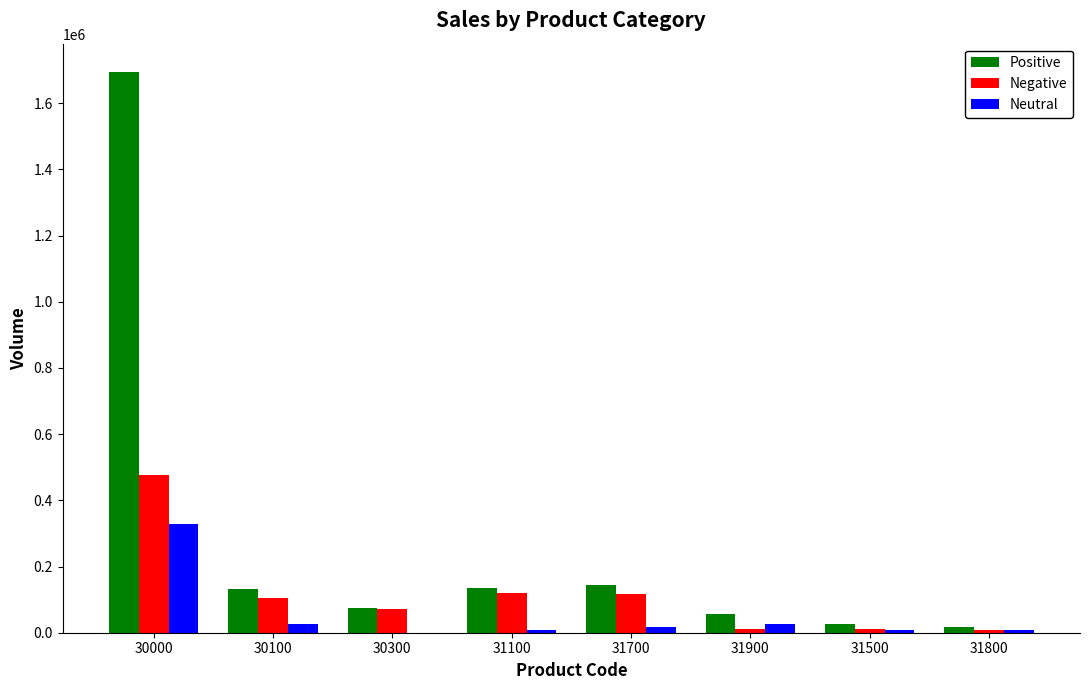

How many data points does each series have?

8